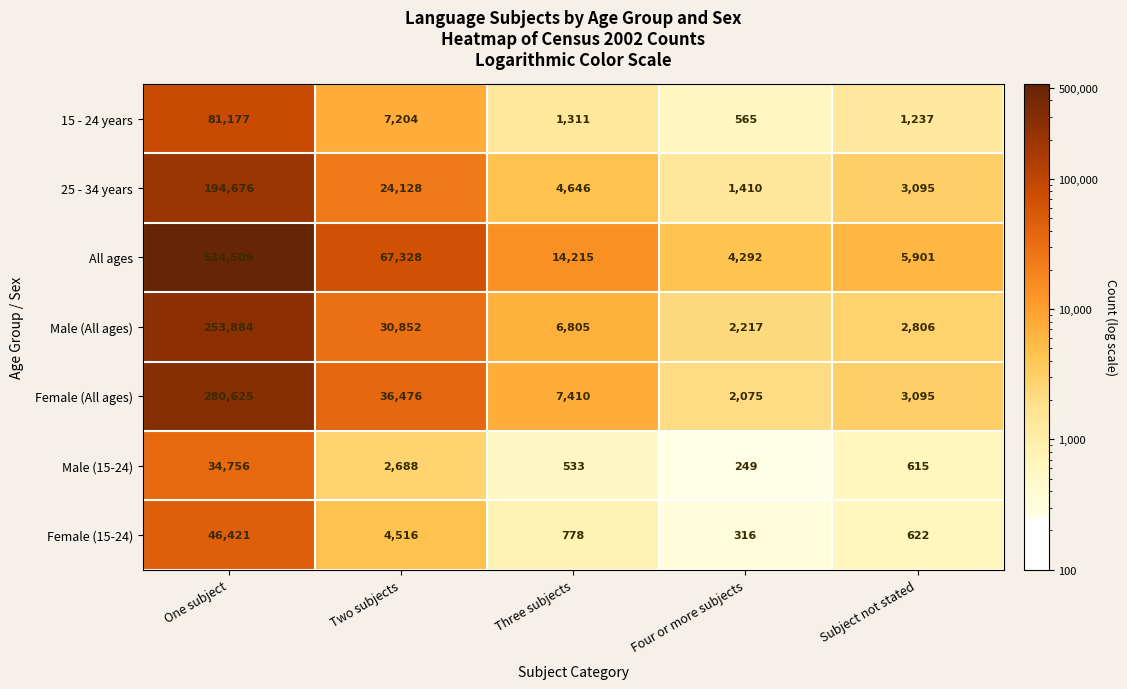

How many categories are shown in the chart?

5